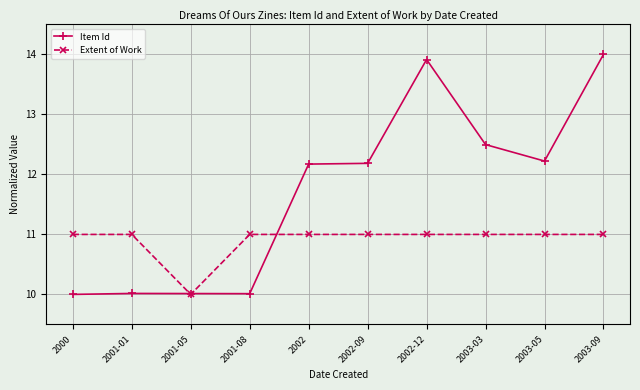

How many lines are shown in the chart?

2